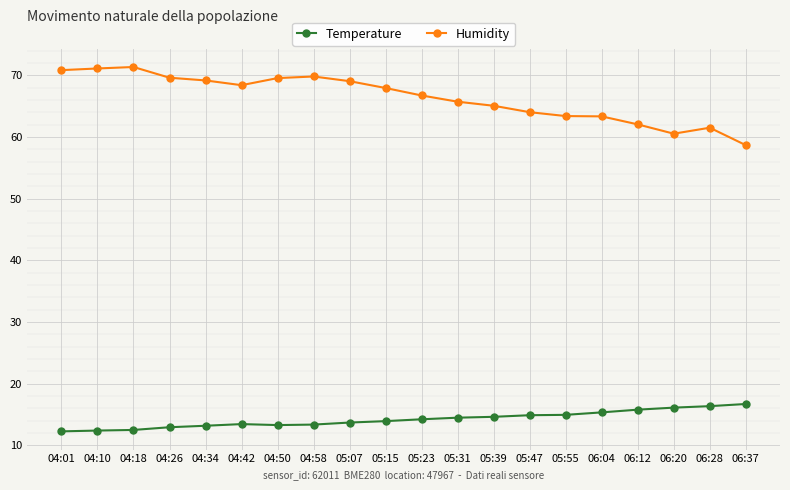

True or false: Humidity has a value of 58.7 at 06:37.

True